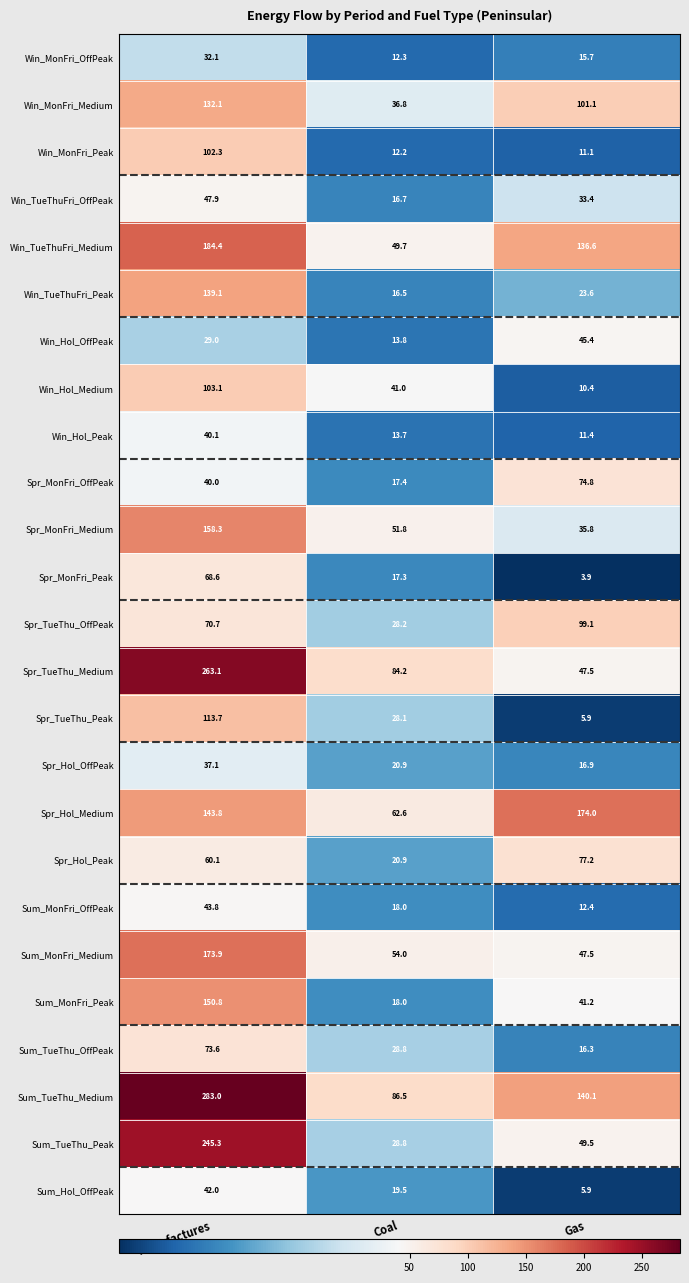

What is the difference between the maximum and minimum values in the Win_MonFri_OffPeak series?

19.8